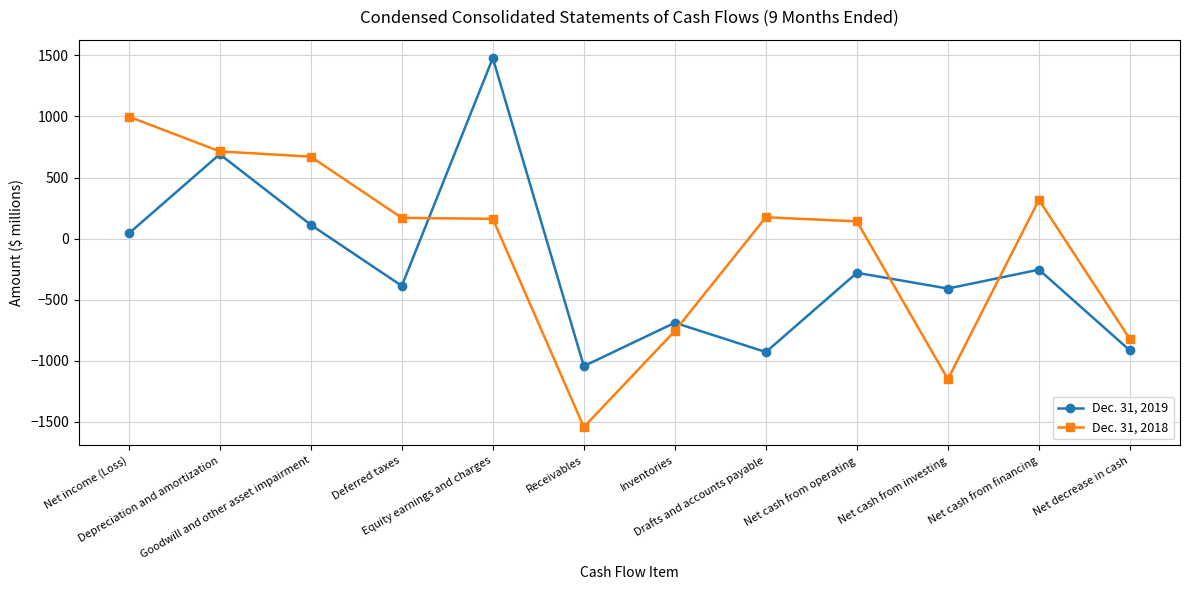

The value of Dec. 31, 2019 at Receivables is -540. True or false?

False